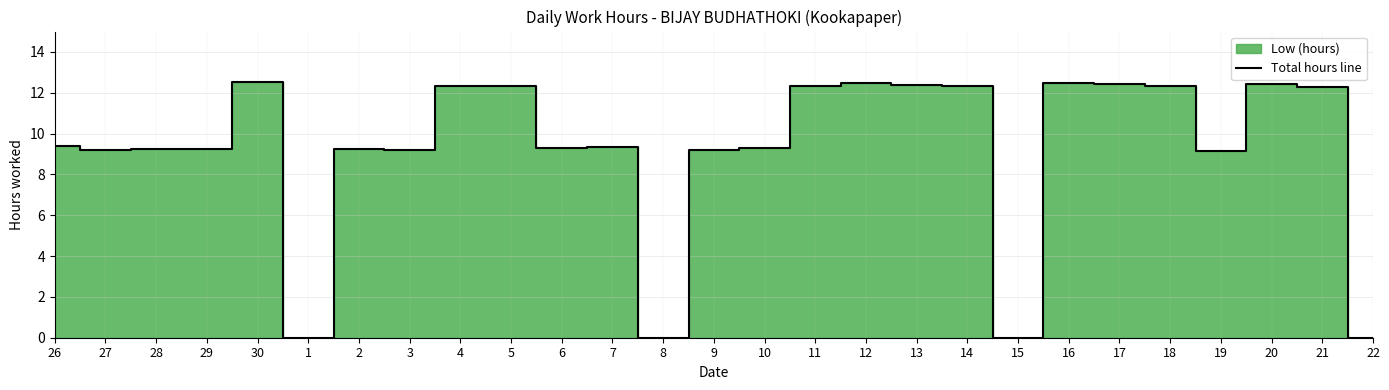

Is it true that the value at 15 is 4.5?

False